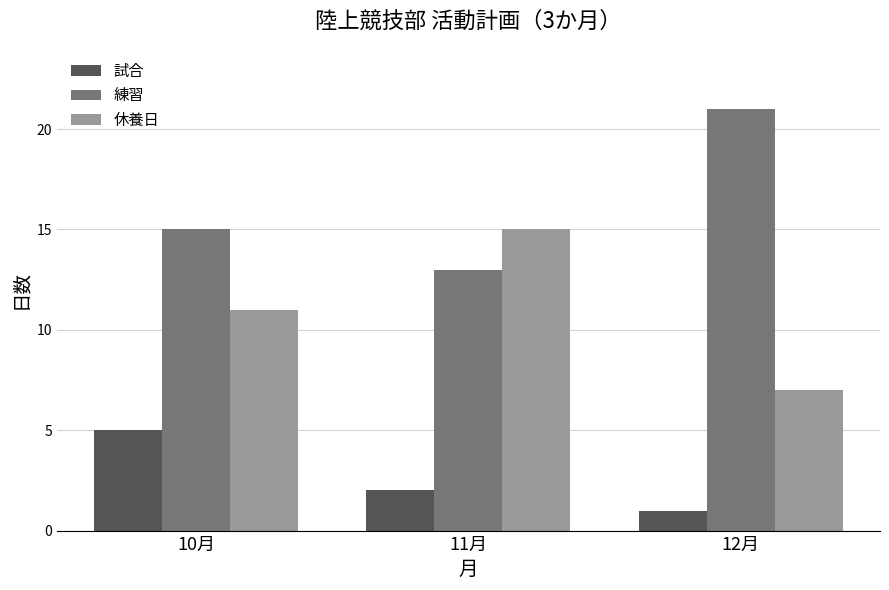

The 試合 series shows 1 at 11月. True or false?

False